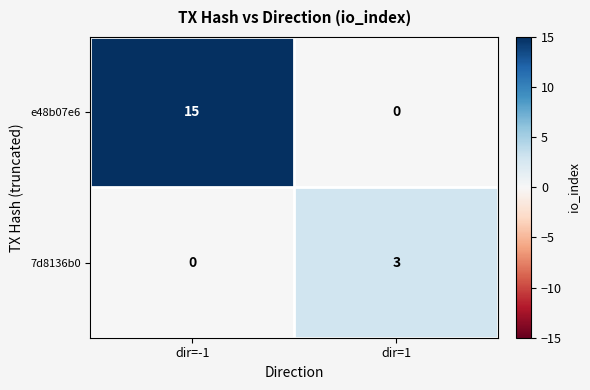

Reading left to right, extract all data points from this chart.

e48b07e6: dir=-1=15	dir=1=0
7d8136b0: dir=-1=0	dir=1=3